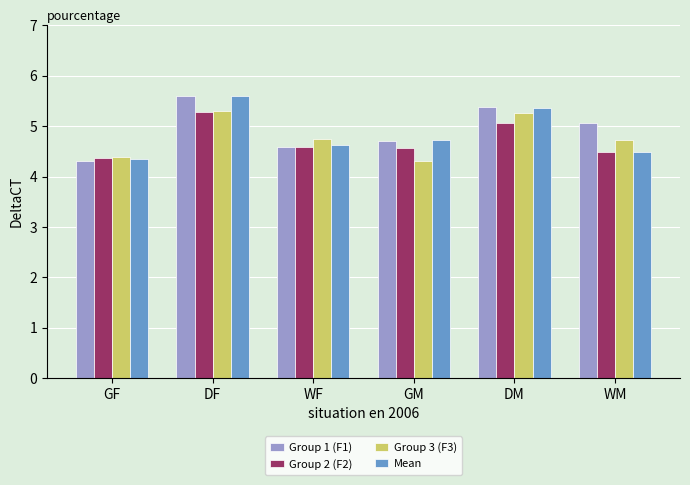

Which series changed the most between GF and GM?

Group 1 (F1)